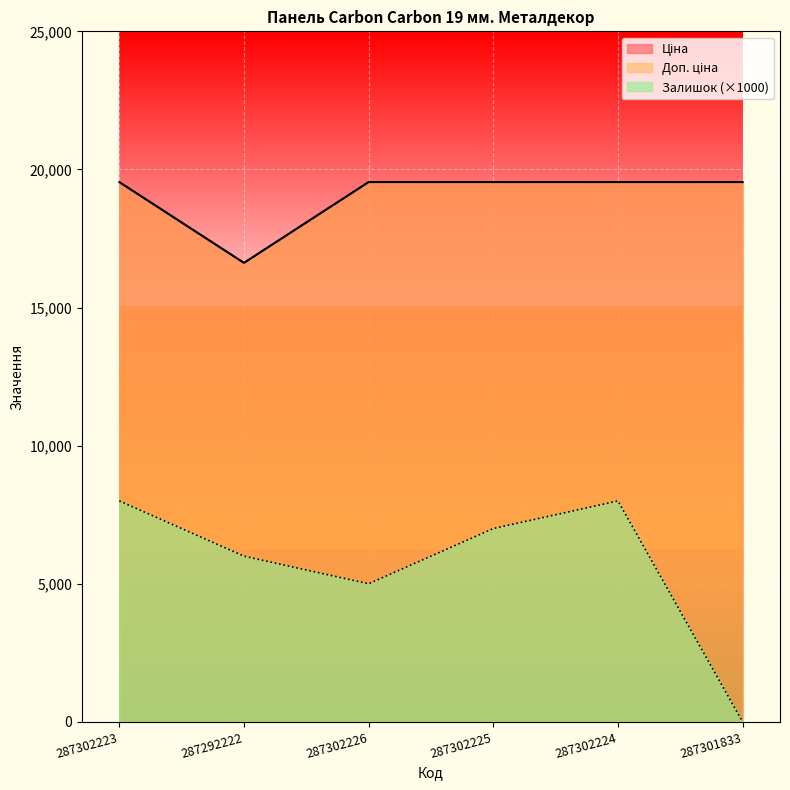

What is the greatest value displayed?

19542.7